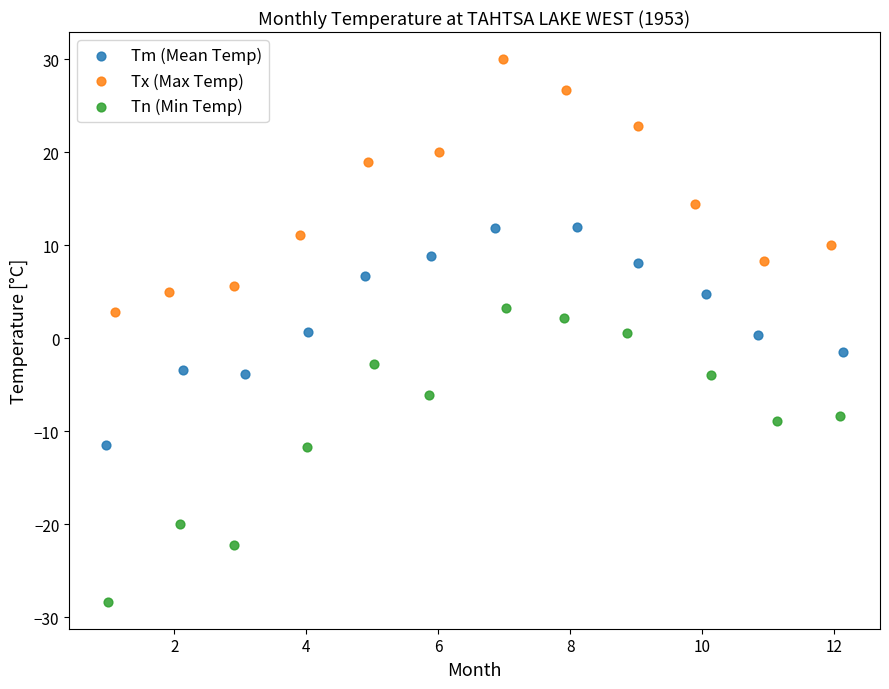

Which series has the widest spread of Y values?

Tn (Min Temp)